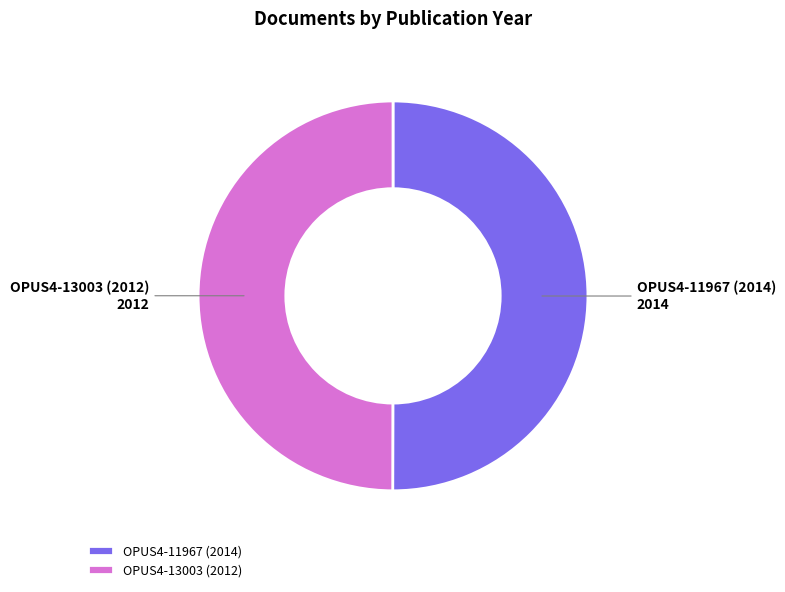

Combined, do OPUS4-11967 (2014) and OPUS4-13003 (2012) account for over 50%?

Yes